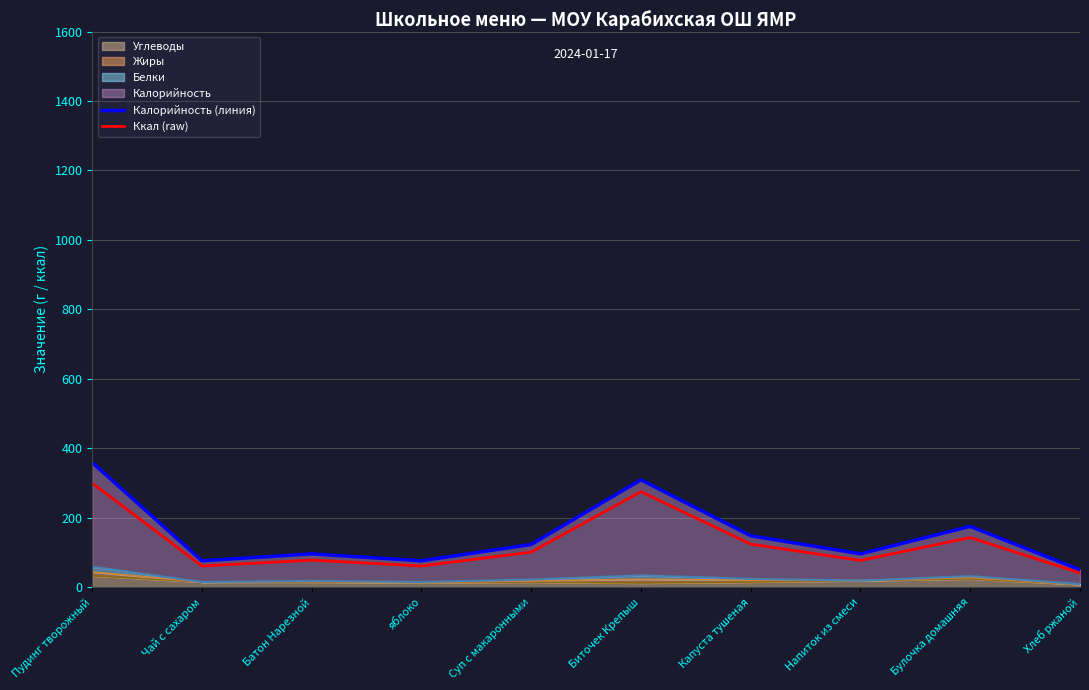

True or false: Ккал (raw) and Калорийность (линия) intersect in this chart.

False